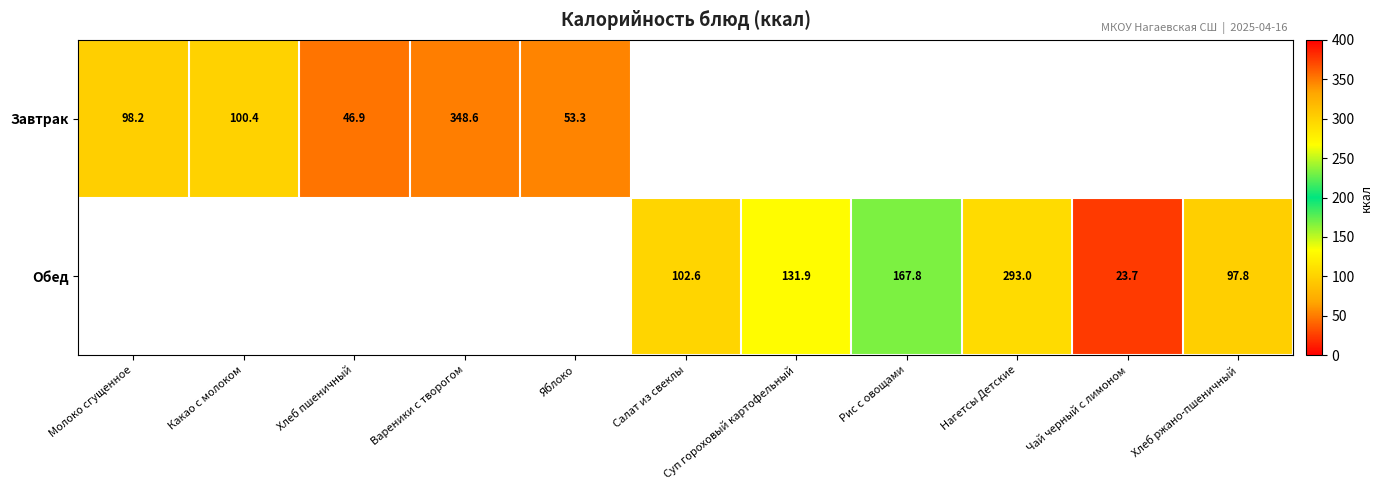

The Завтрак series shows 348.6 at Вареники с творогом. True or false?

True